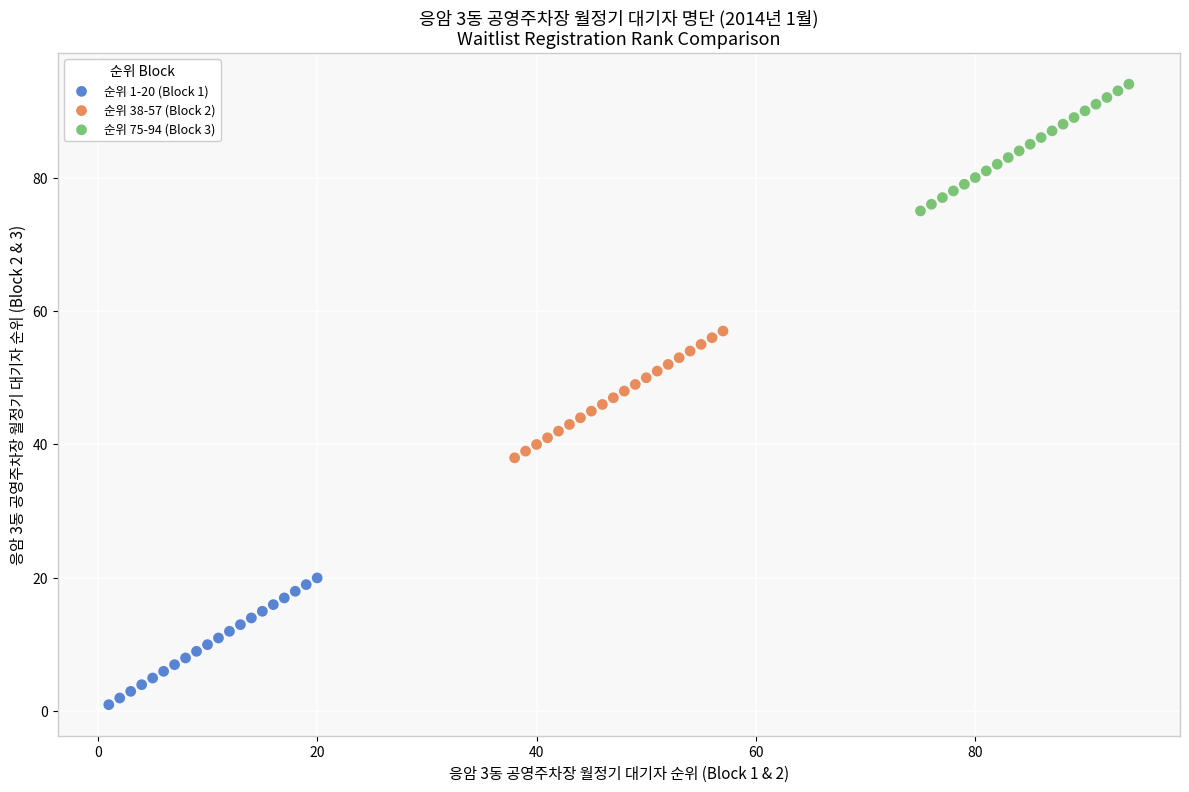

Which series reaches the minimum Y coordinate?

순위 1-20 (Block 1)